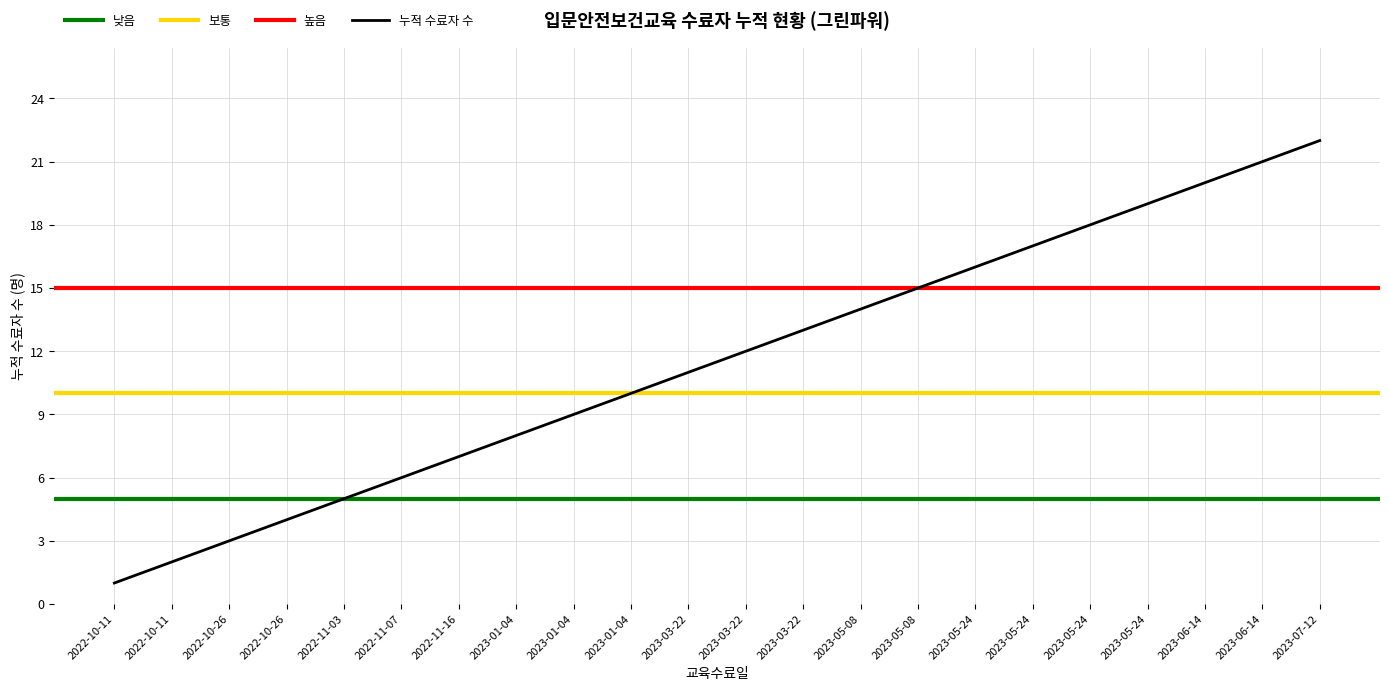

Reading right to left, list all the values displayed in this chart.

2023-07-12=22	2023-06-14=21	2023-06-14=20	2023-05-24=19	2023-05-24=18	2023-05-24=17	2023-05-24=16	2023-05-08=15	2023-05-08=14	2023-03-22=13	2023-03-22=12	2023-03-22=11	2023-01-04=10	2023-01-04=9	2023-01-04=8	2022-11-16=7	2022-11-07=6	2022-11-03=5	2022-10-26=4	2022-10-26=3	2022-10-11=2	2022-10-11=1